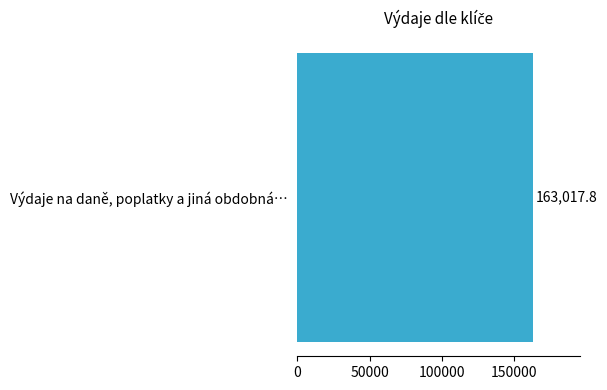

How many distinct data groups are displayed?

1